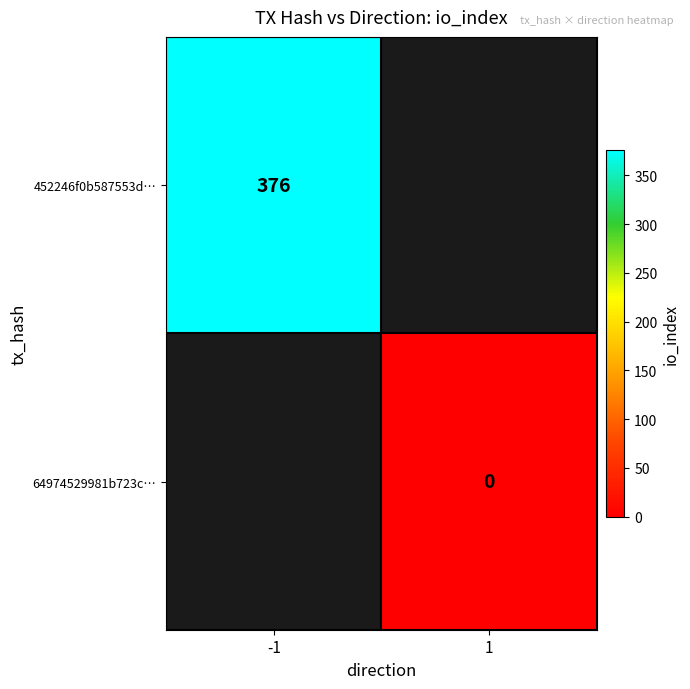

At which category does the chart reach its minimum across all series?

1